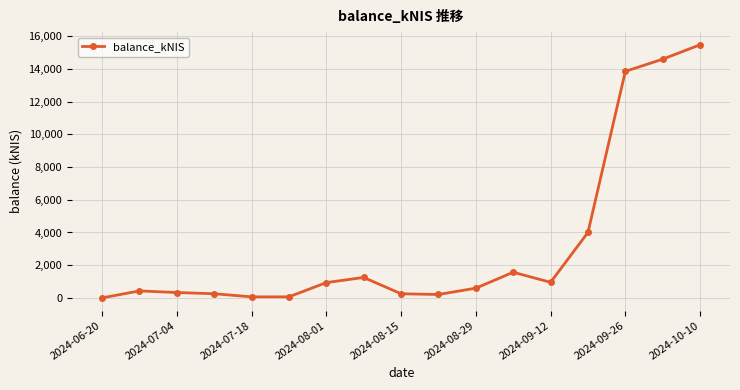

What is the average value?

3225.0